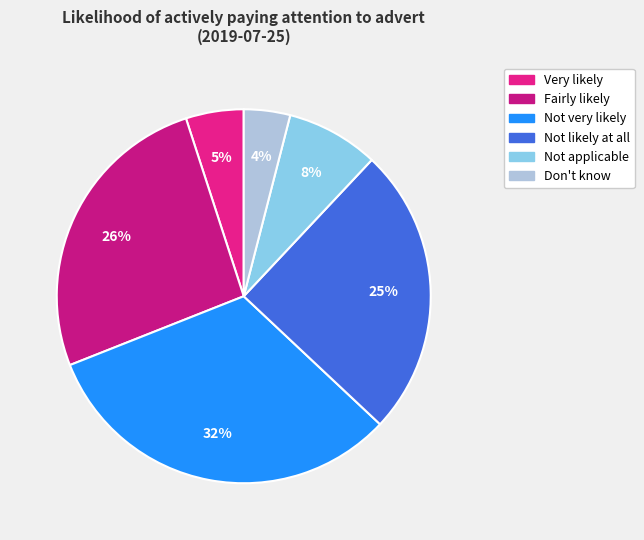

Count the number of slices in the pie.

6